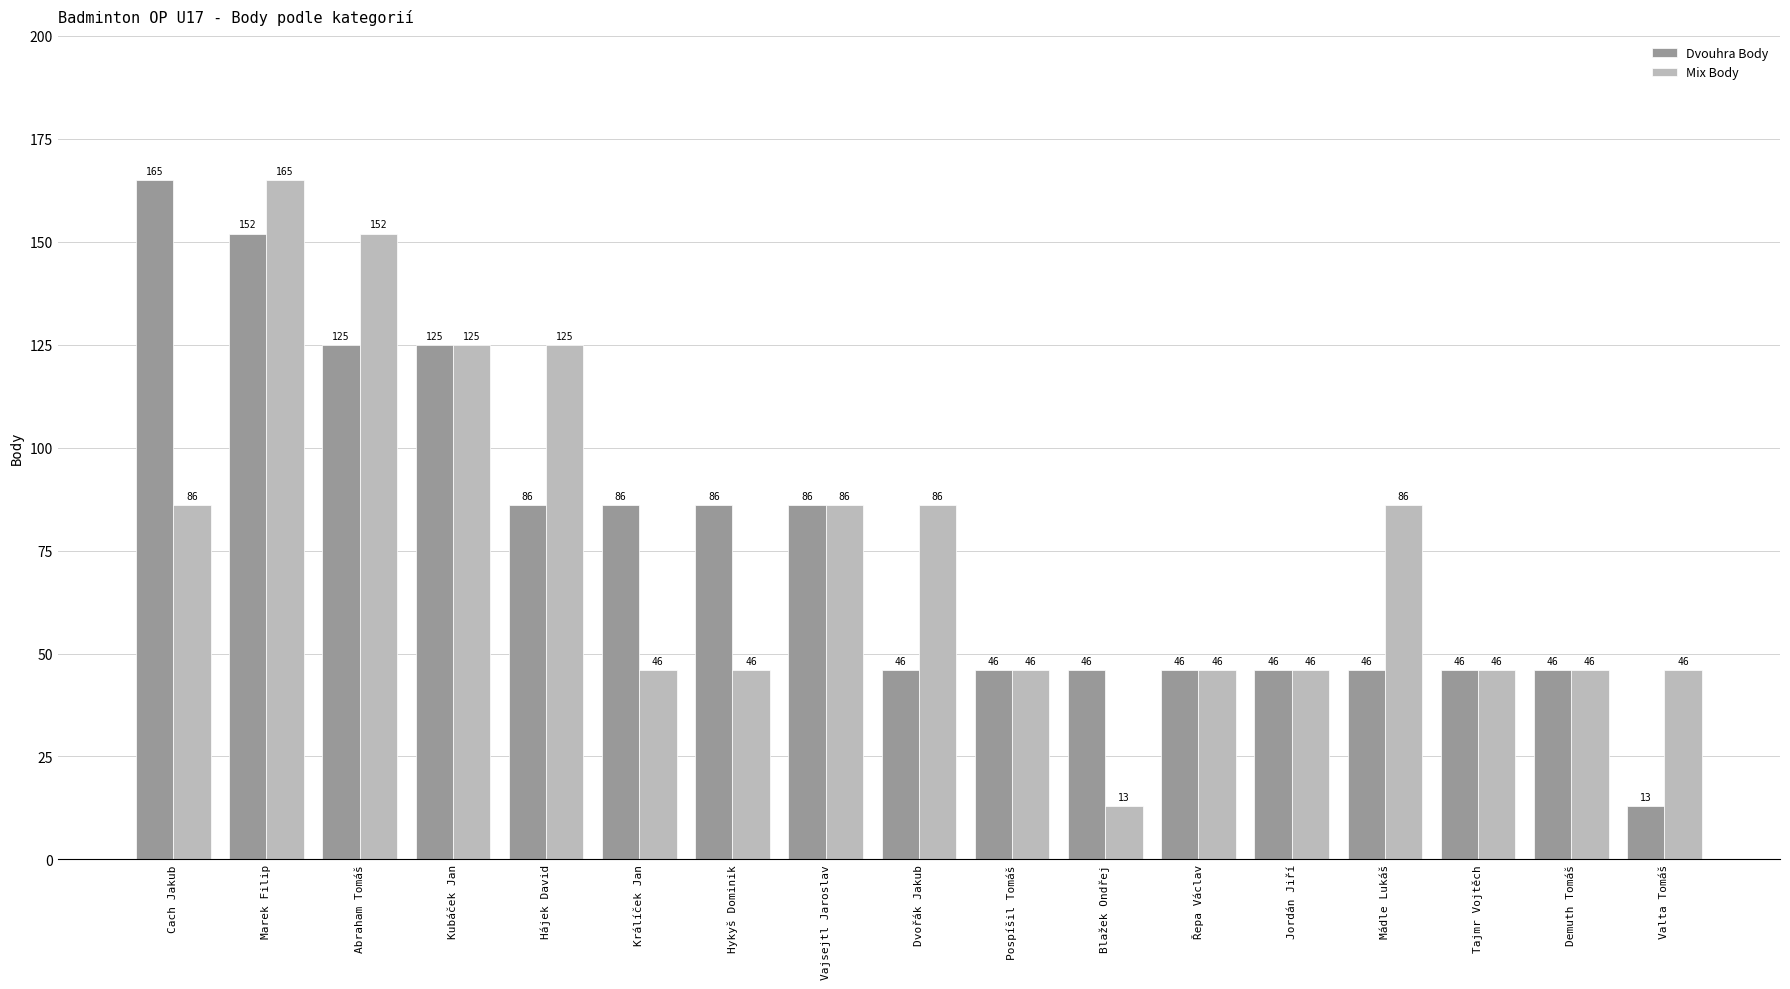

Which series changed the most between Abraham Tomáš and Jordán Jiří?

Mix Body